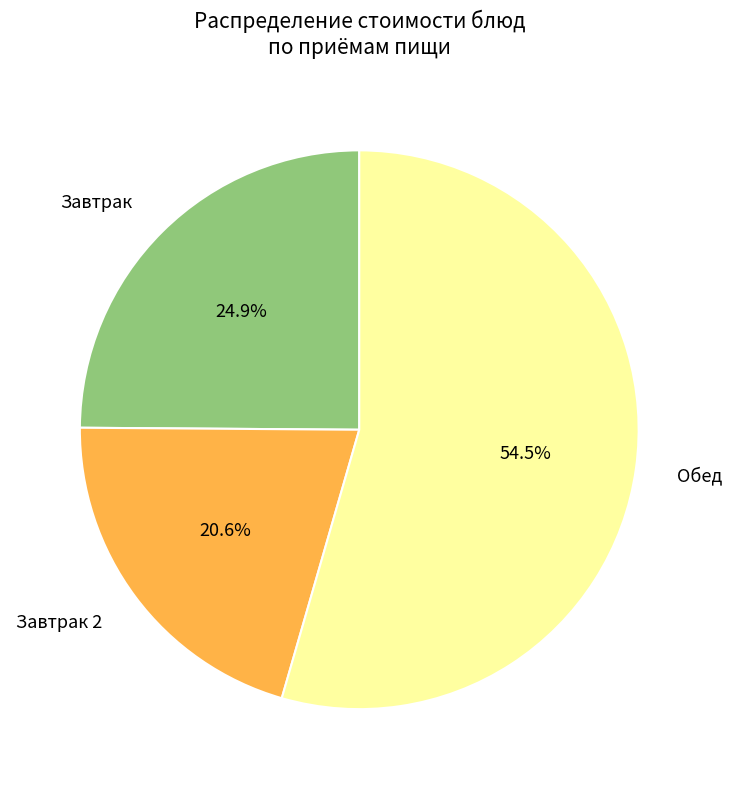

What is the ratio of the value at Обед to the value at Завтрак?

2.2